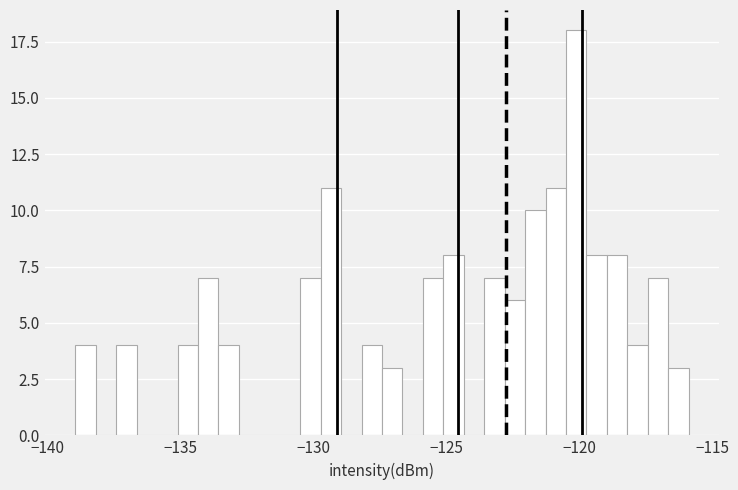

Around what value on the x-axis is the tallest bar? Give the approximate position of its centre, as read against the axis.

-120.0